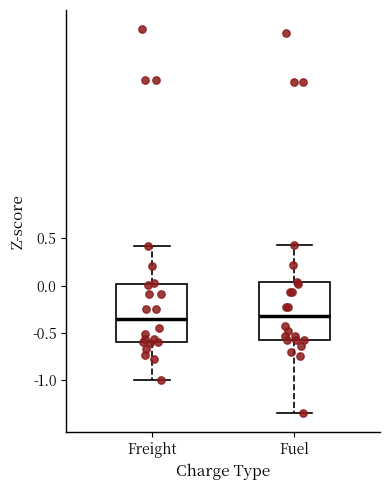

Where is the lower edge of the box for Fuel on the y-axis? The values are not printed on the chart, so give them approximately, as read against the axis.

-0.55